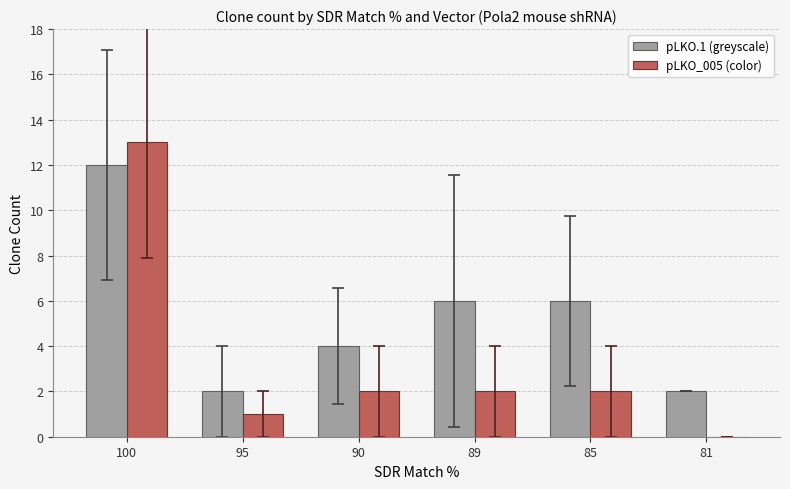

True or false: pLKO.1 (greyscale) has a value of 1 at 95.

False